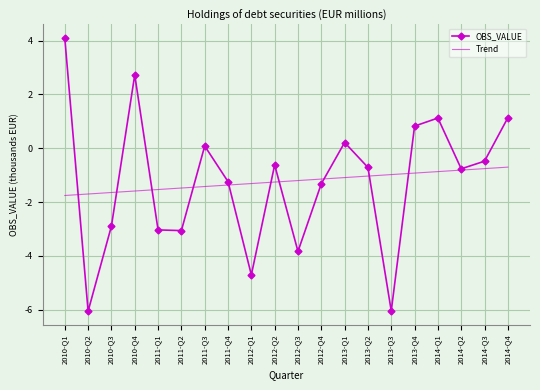

What is the difference between the highest and lowest values at 2011-Q1?

1501.4